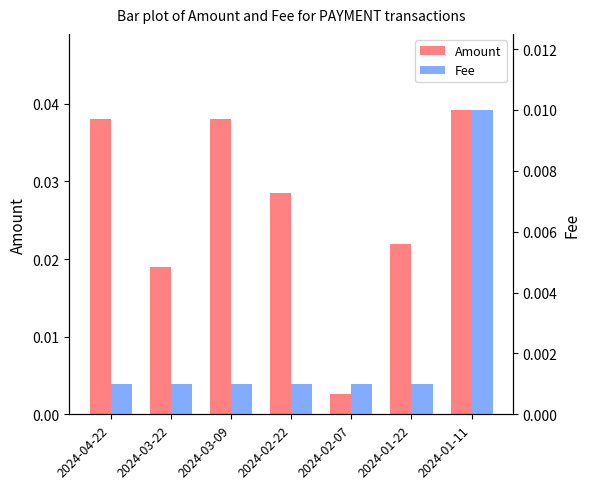

Rank the categories by Amount value from lowest to highest.

2024-02-07, 2024-03-22, 2024-01-22, 2024-02-22, 2024-03-09, 2024-04-22, 2024-01-11